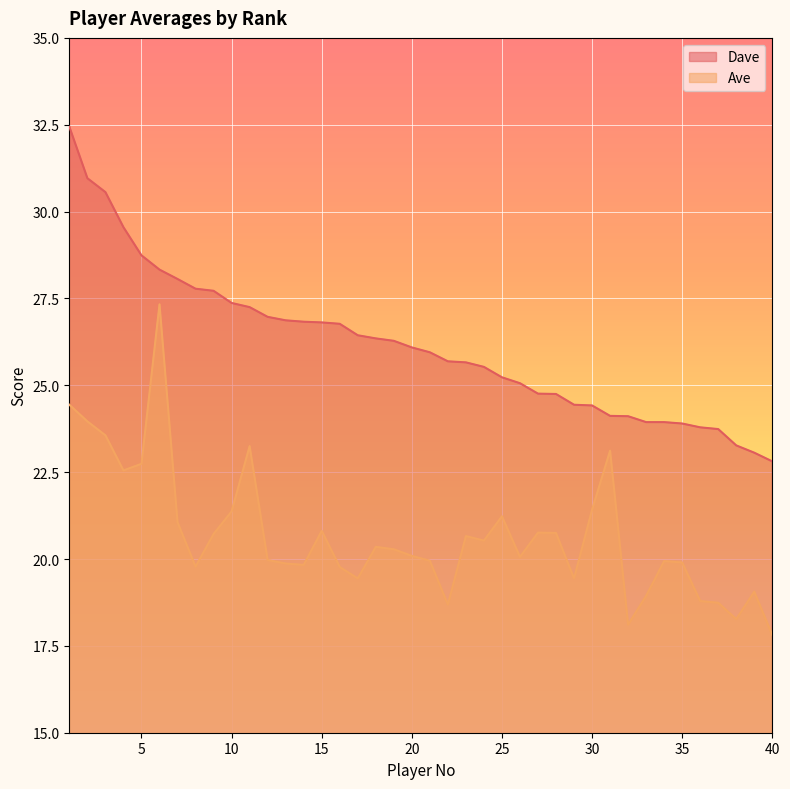

How many lines are shown in the chart?

2